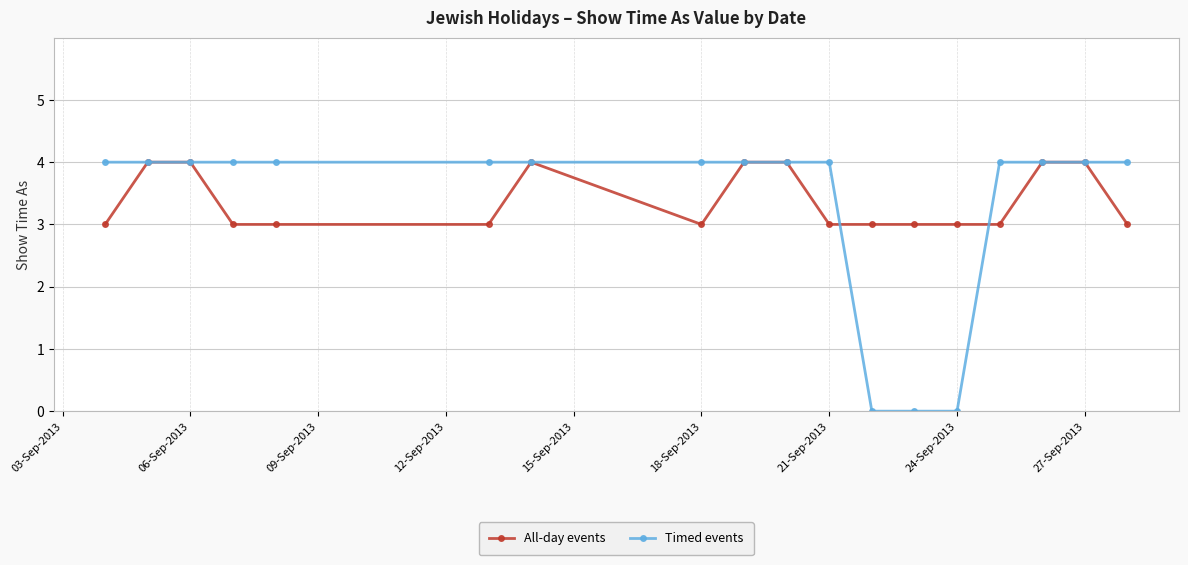

True or false: All-day events and Timed events cross at least once.

True